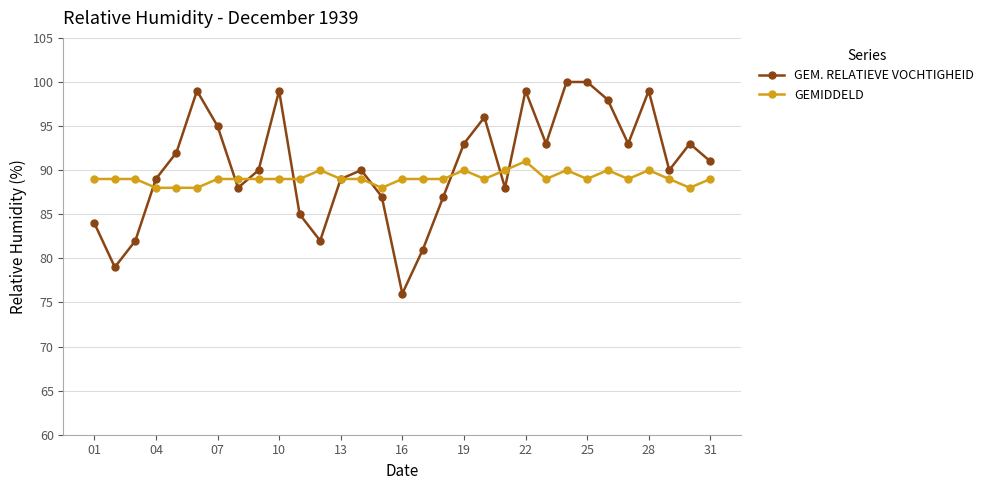

How many categories are shown in the chart?

31